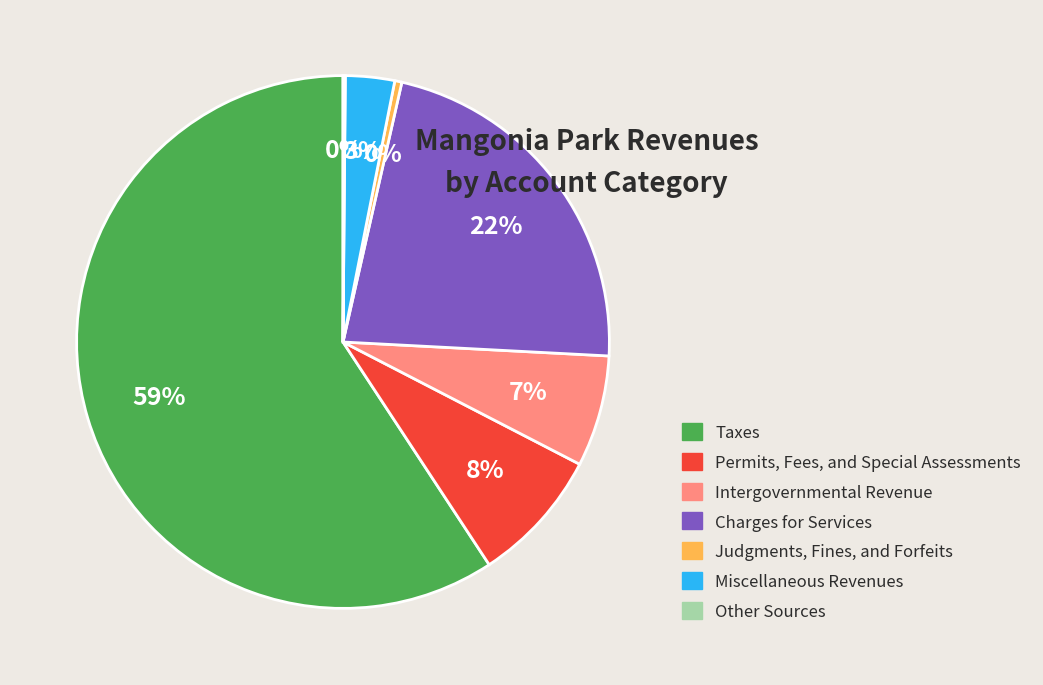

Does Taxes account for over 50% of the chart?

Yes